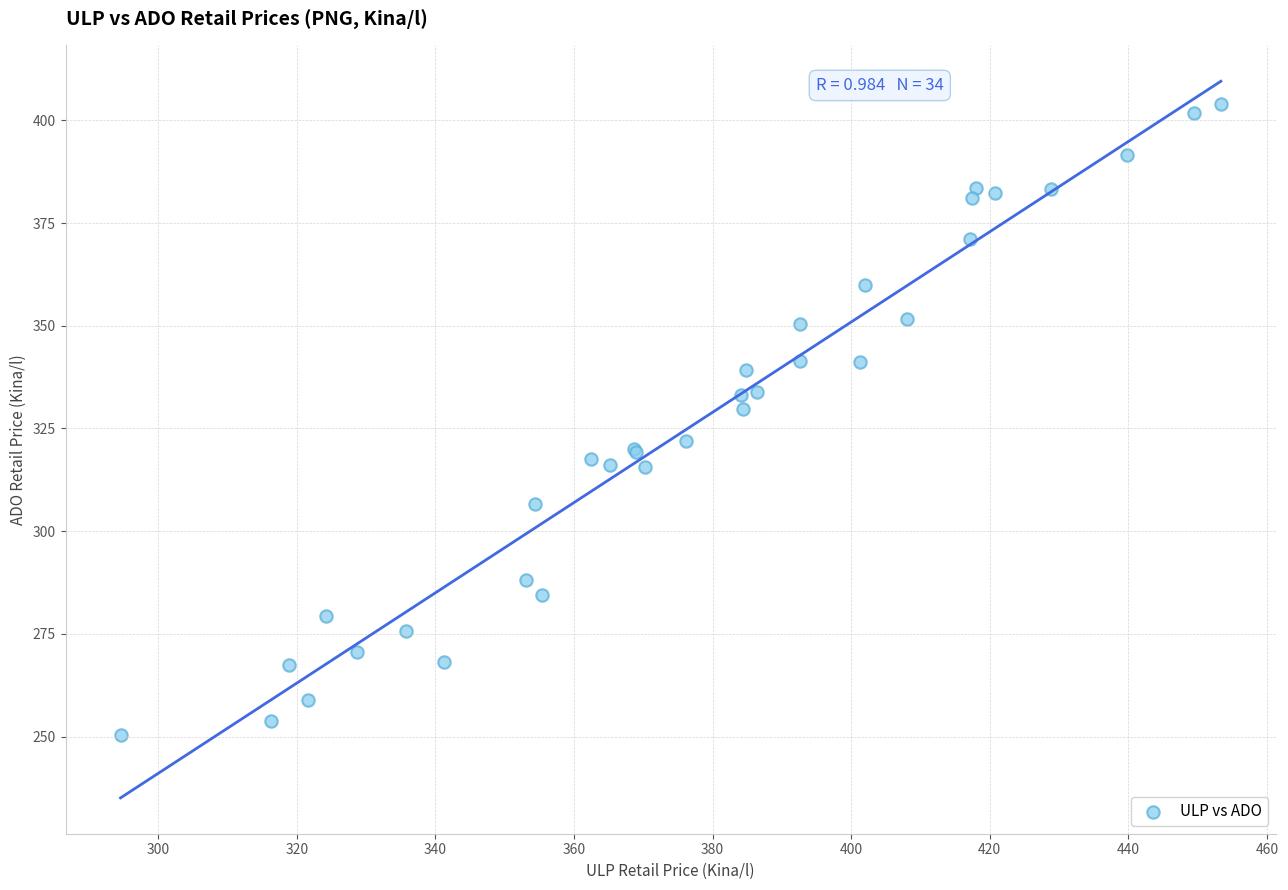

What Y value in the scatter plot is closest to 327?

329.7